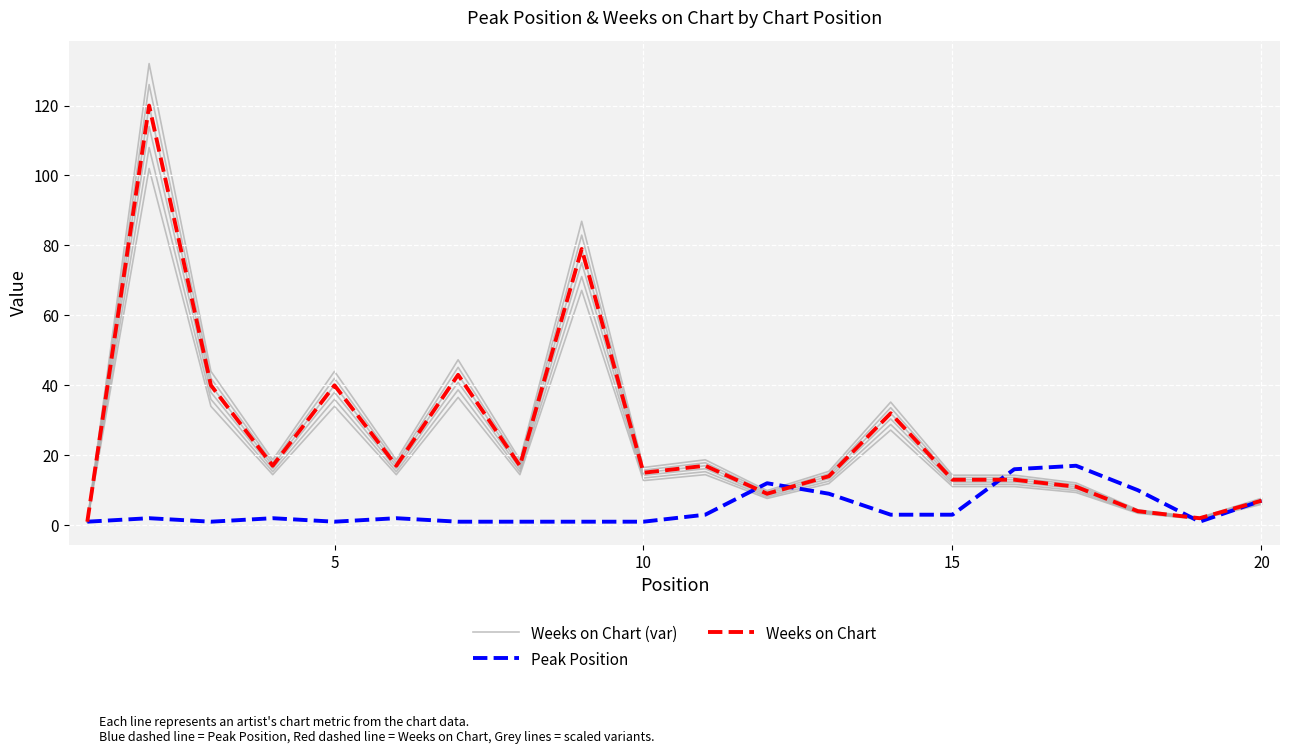

Which series has the largest total across all categories?

Weeks on Chart